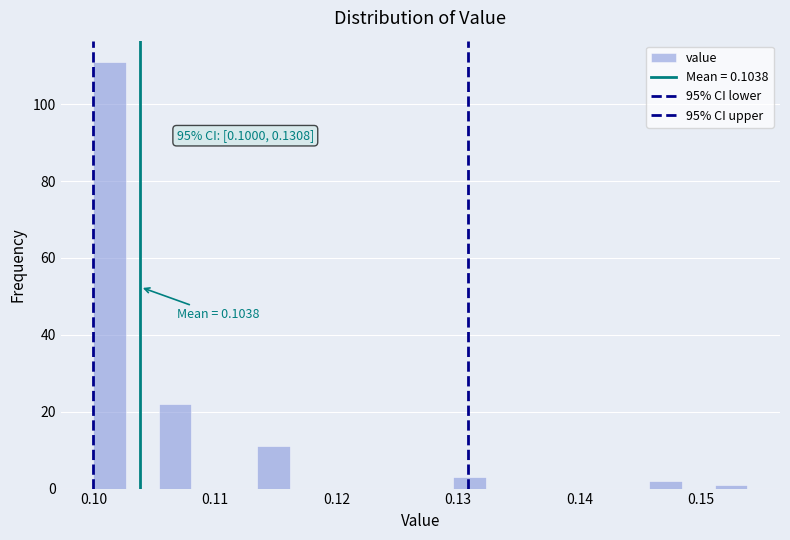

Read against the x-axis, roughly where is the centre of the tallest bar?

0.101